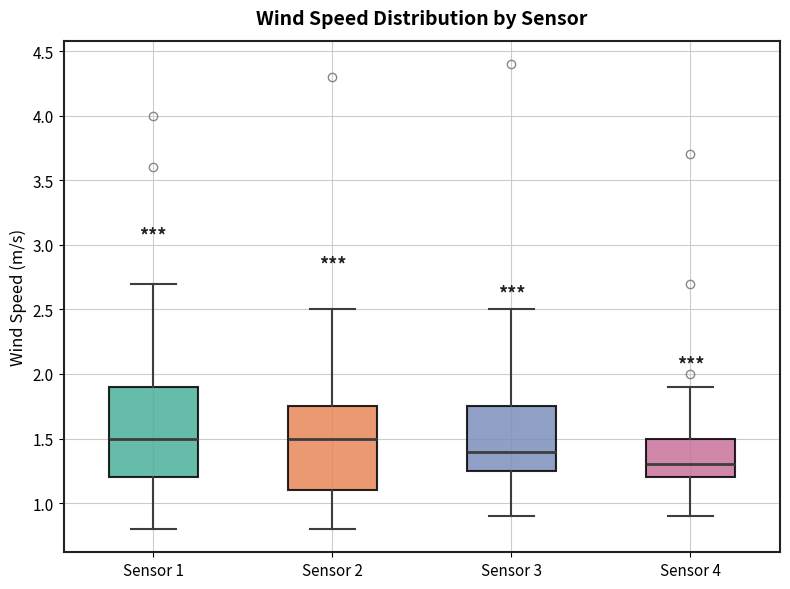

Reading left to right, transcribe this box plot: for each box, give where its median line is, the range the box spans, and where its two whiskers end, as read against the y-axis. The values are not printed on the chart, so give them approximately, as read against the axis.

Sensor 1: median 1.50, box 1.20 to 1.90, whiskers 0.80 to 2.70
Sensor 2: median 1.50, box 1.10 to 1.75, whiskers 0.80 to 2.50
Sensor 3: median 1.40, box 1.25 to 1.75, whiskers 0.90 to 2.50
Sensor 4: median 1.30, box 1.20 to 1.50, whiskers 0.90 to 1.90